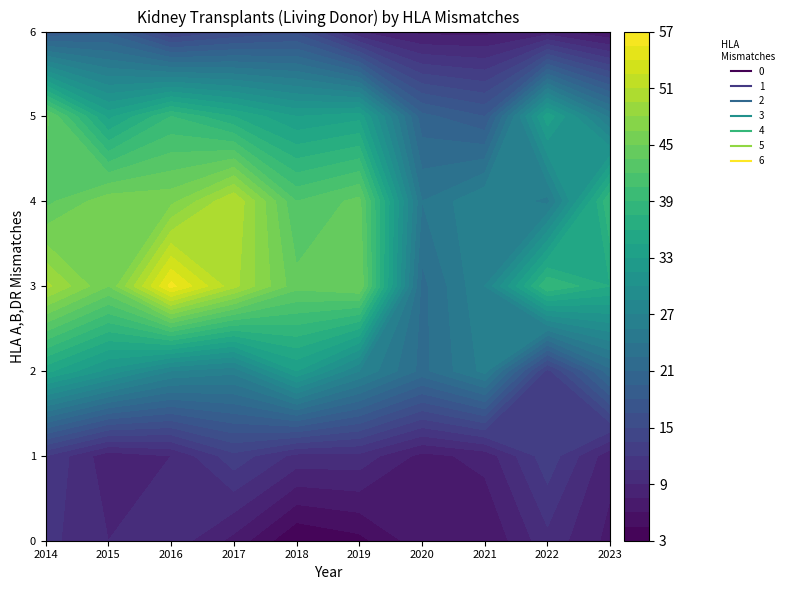

Reading left to right, what are all the values shown in this chart?

0: 0=11	1=9	2=10	3=7	4=3	5=4	6=7	7=6	8=10	9=7
1: 0=12	1=8	2=9	3=13	4=10	5=10	6=7	7=8	8=13	9=8
2: 0=35	1=31	2=27	3=26	4=33	5=27	6=22	7=26	8=13	9=22
3: 0=50	1=45	2=56	3=50	4=44	5=45	6=22	7=27	8=39	9=36
4: 0=43	1=46	2=46	3=51	4=42	5=44	6=24	7=27	8=25	9=39
5: 0=44	1=34	2=39	3=36	4=33	5=34	6=20	7=18	8=34	9=25
6: 0=18	1=19	2=13	3=15	4=16	5=9	6=7	7=7	8=8	9=6